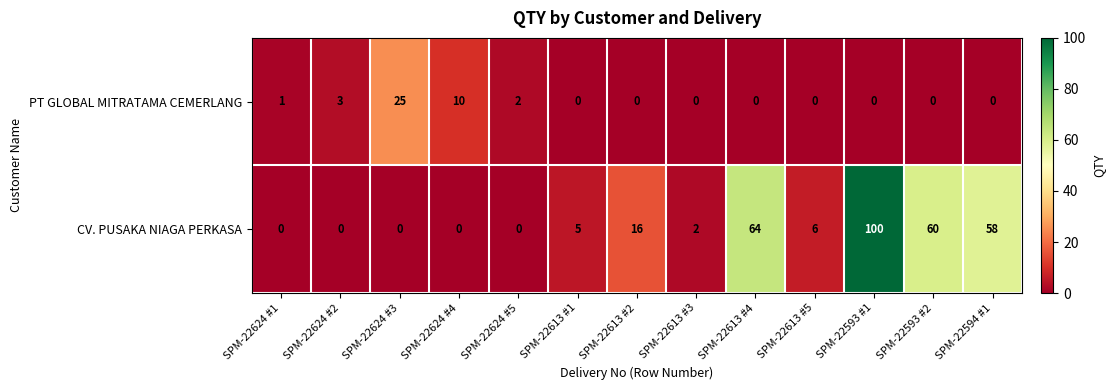

Which category has the highest value across all series?

SPM-22593 #1